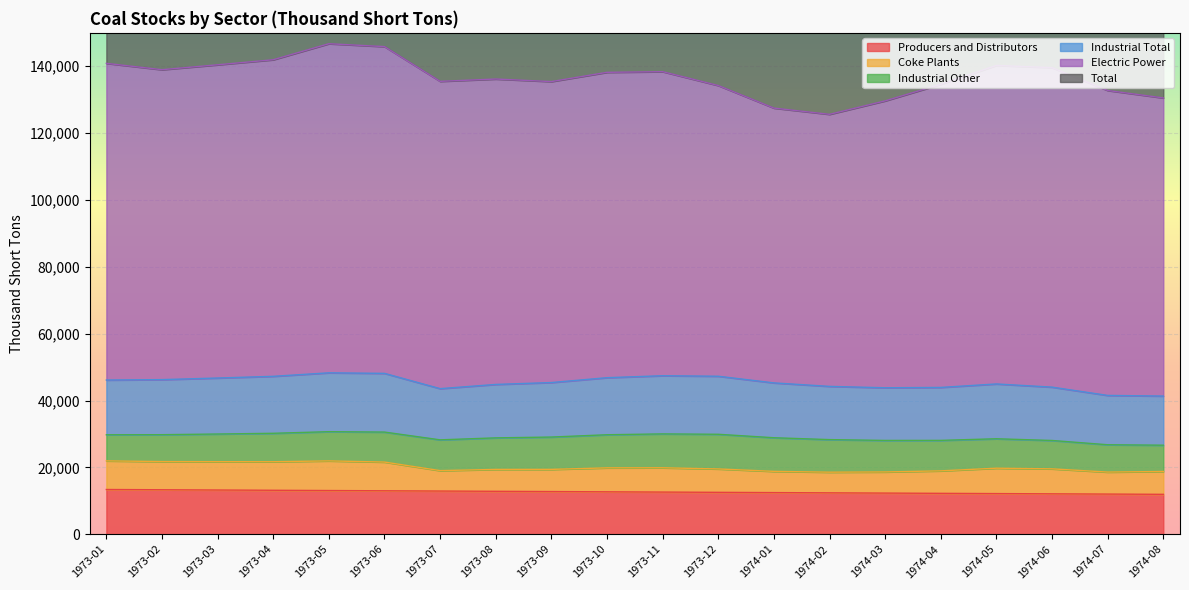

True or false: Industrial Total and Total cross at least once.

False